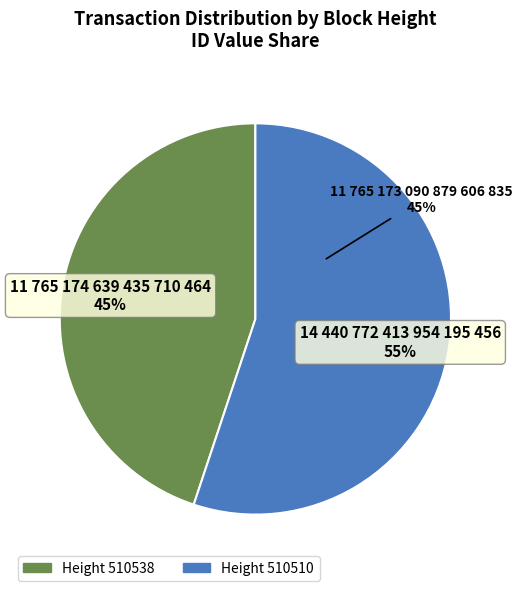

How many slices are in this pie chart?

2